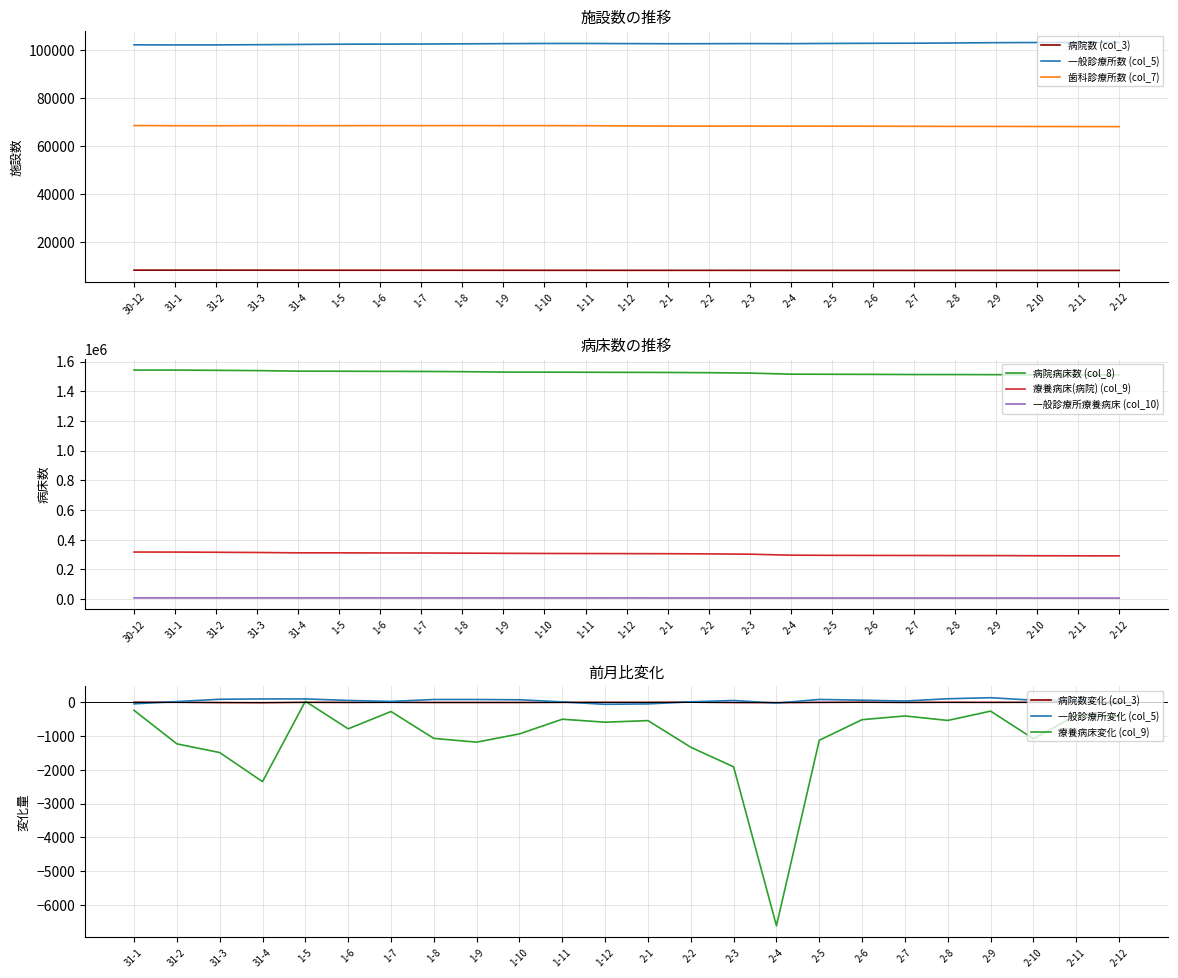

The value of 病院数 (col_3) at 1-12 is 4525. True or false?

False